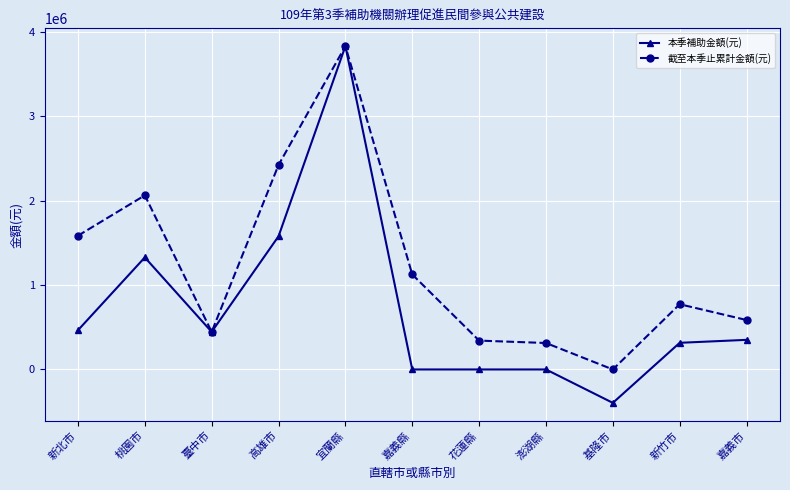

At which category is the sum across all series the highest?

宜蘭縣